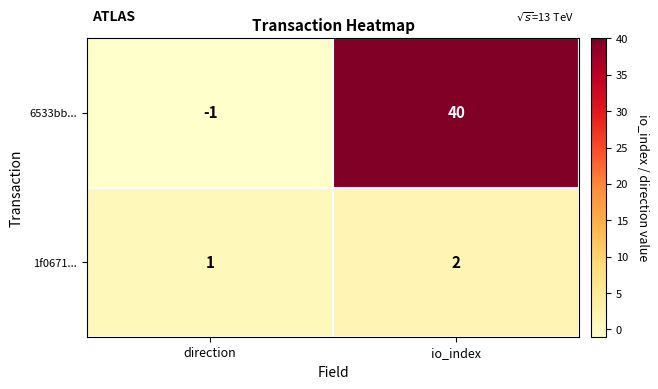

Which category has the highest value across all series?

io_index